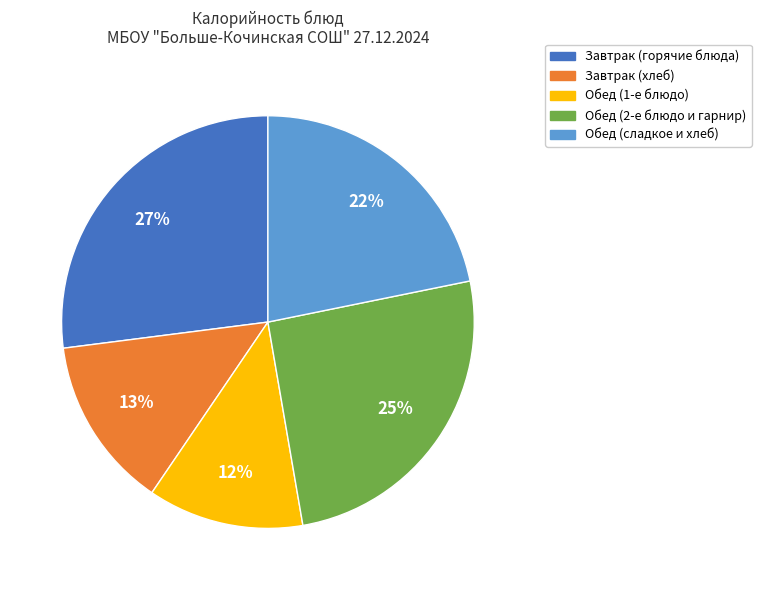

To the nearest percent, what is the average slice percentage?

20%